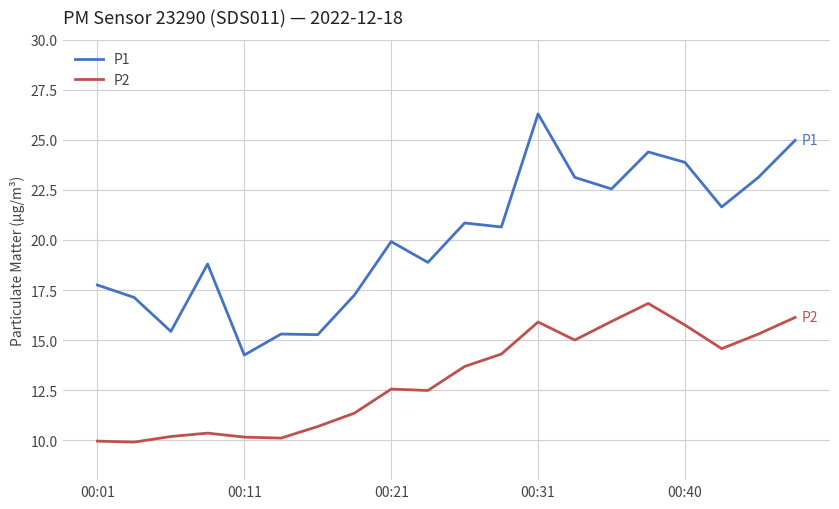

List the series in order of their overall mean, lowest first.

P2, P1